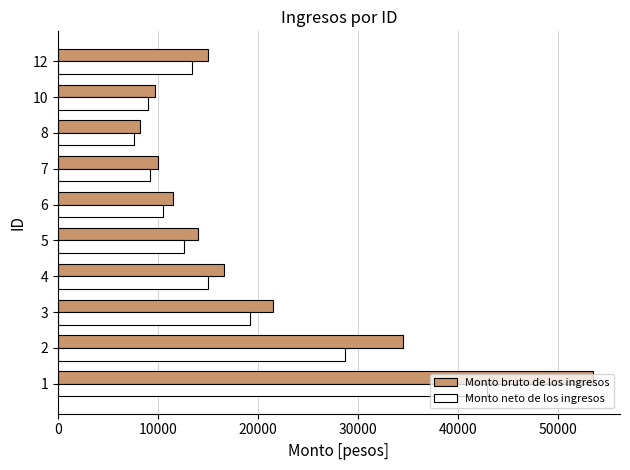

Between 3 and 12, which series saw the biggest shift?

Monto bruto de los ingresos